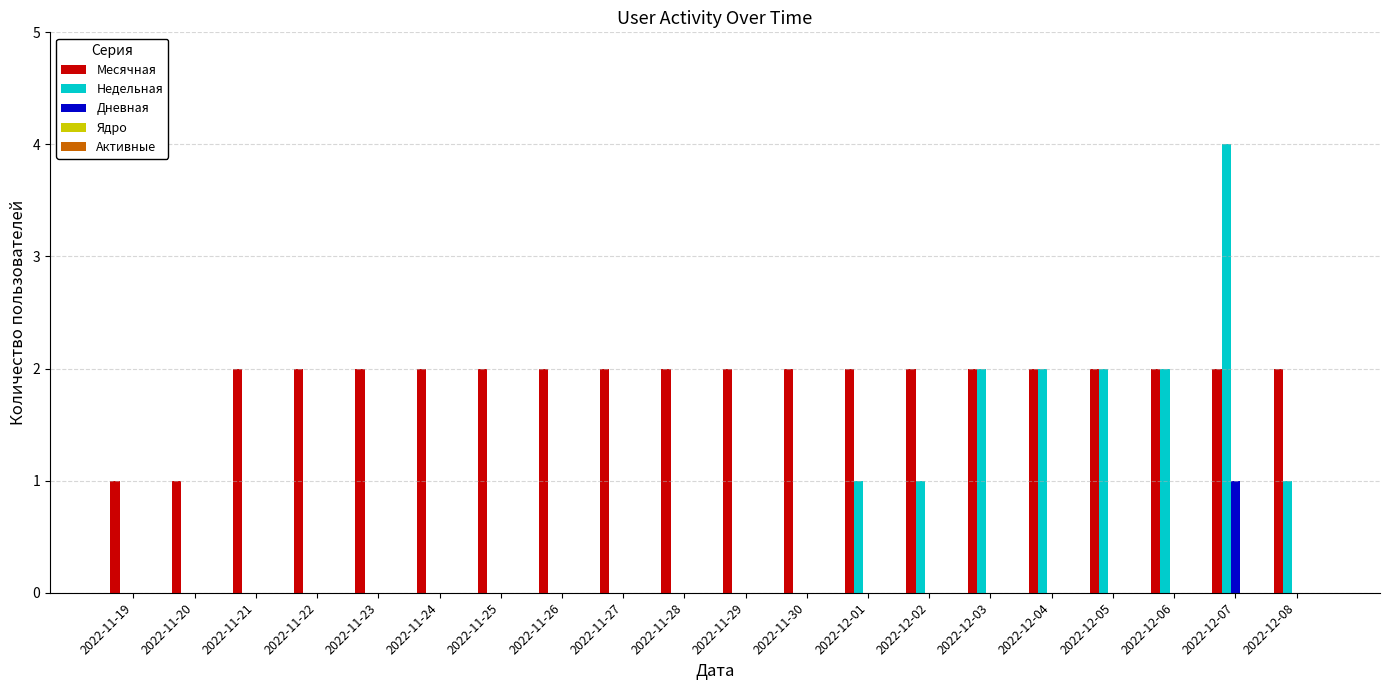

Which series changed the most between 2022-11-30 and 2022-12-08?

Недельная